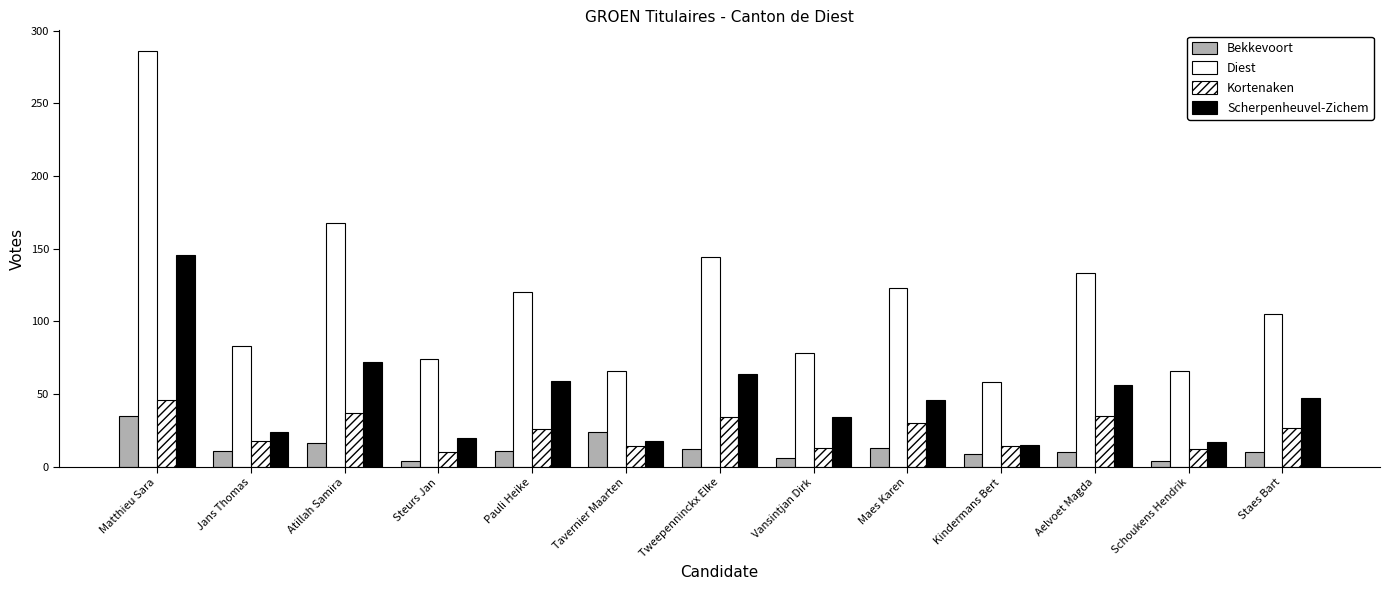

Which category has the highest value in the Bekkevoort series?

Matthieu Sara